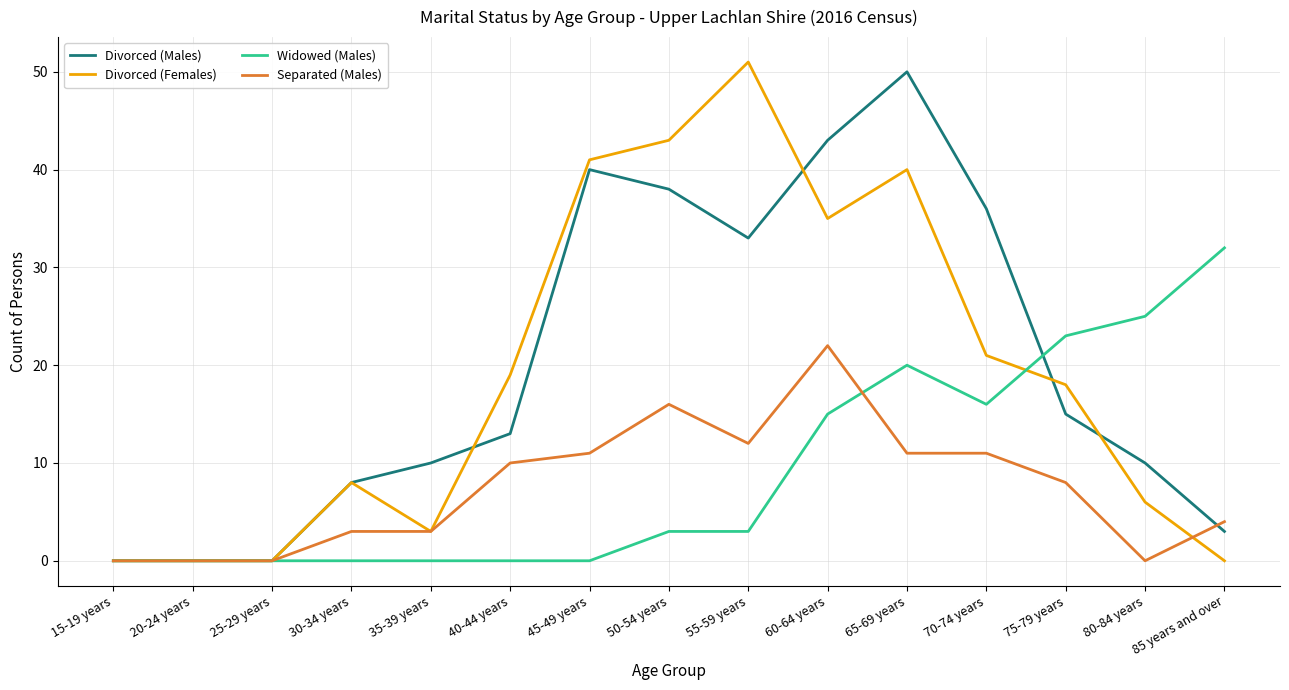

What position from the right is 35-39 years?

11